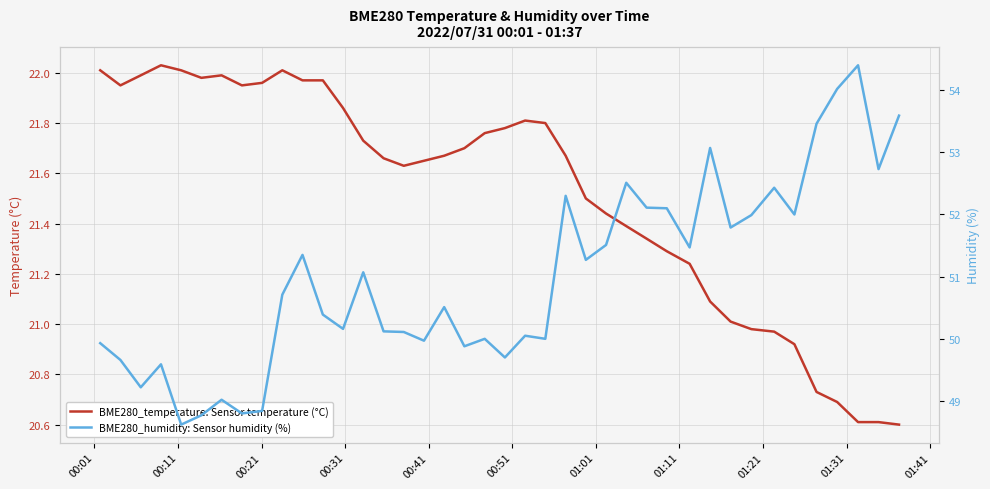

How many interior local peaks does the BME280_humidity: Sensor humidity (%) series have?

12